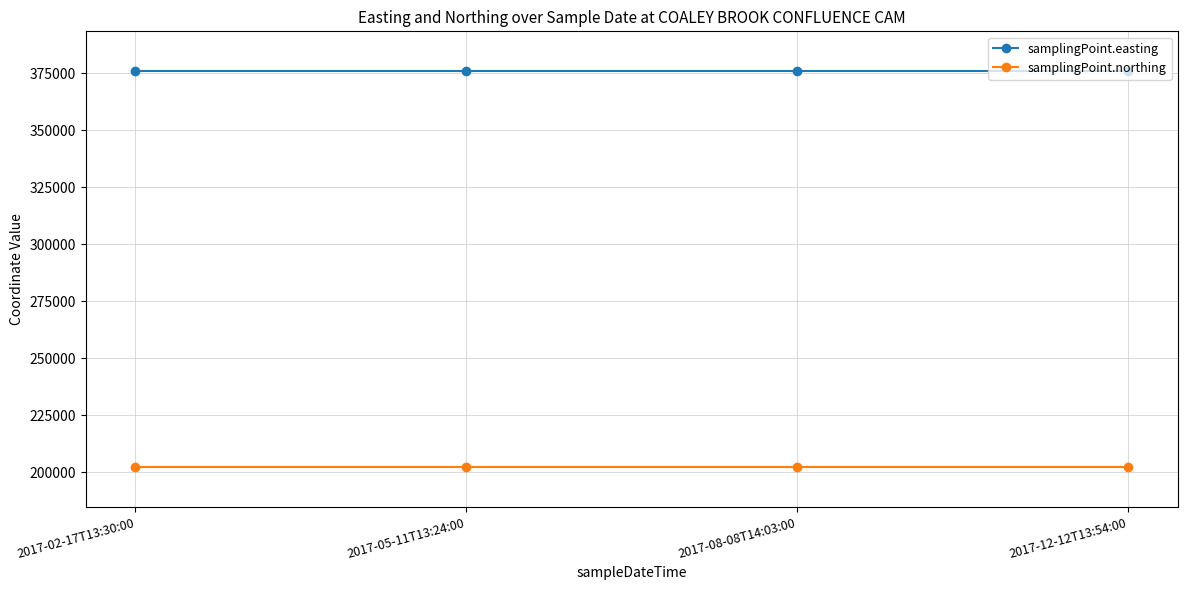

What is the difference between the highest and lowest values at 2017-12-12T13:54:00?

173840